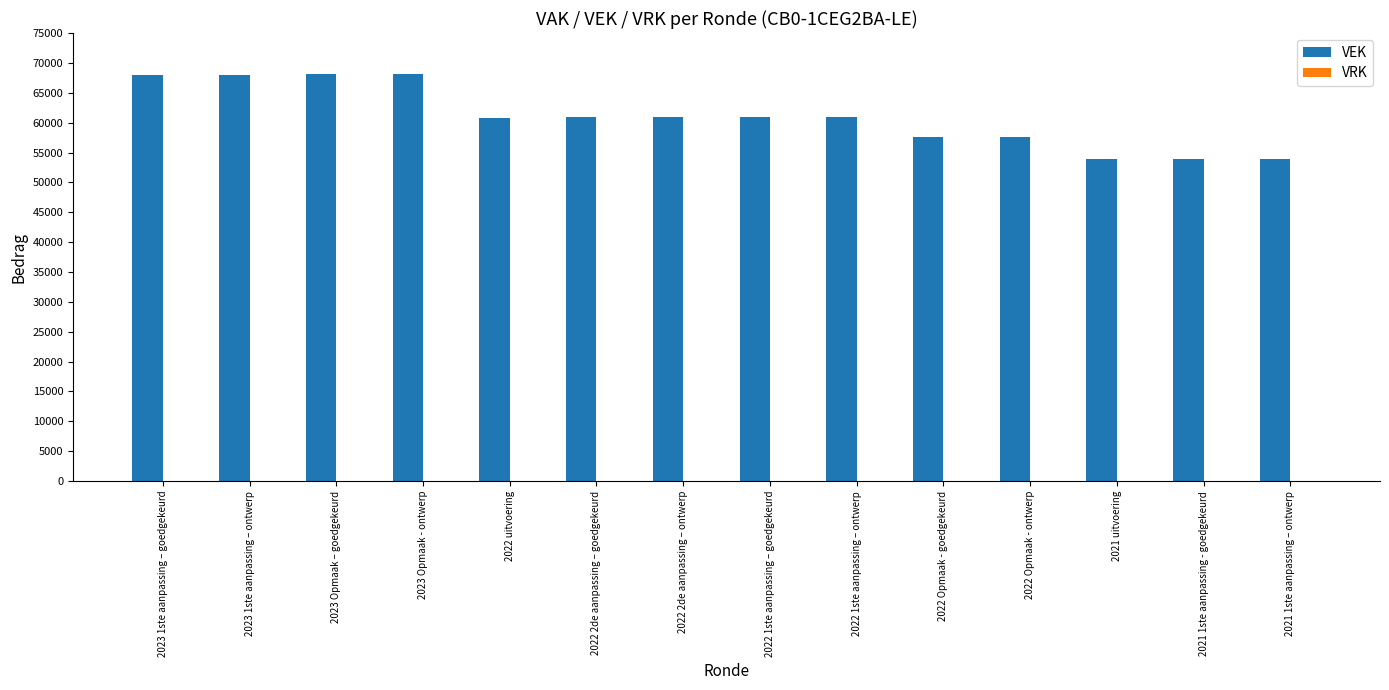

Are the bars grouped side by side (vs. stacked)?

No